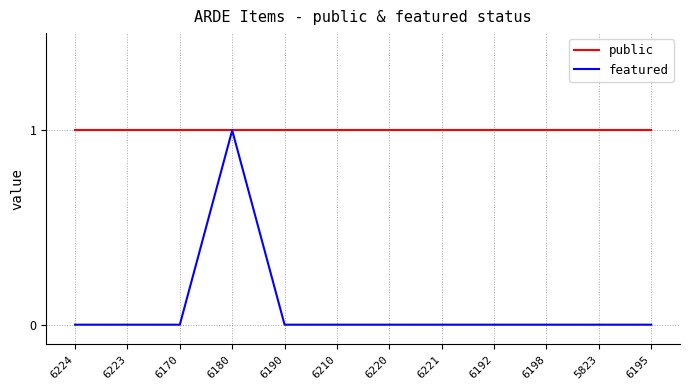

What position from the left is 6195?

12